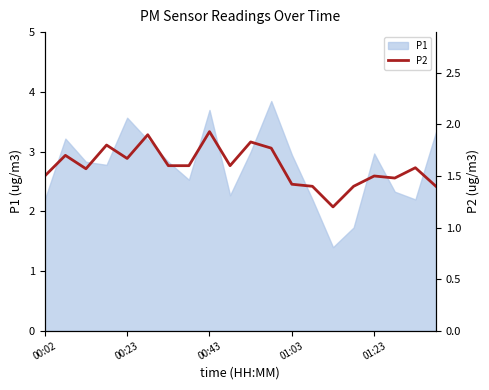

Is it true that P1 equals 3.6 at 00:23?

True